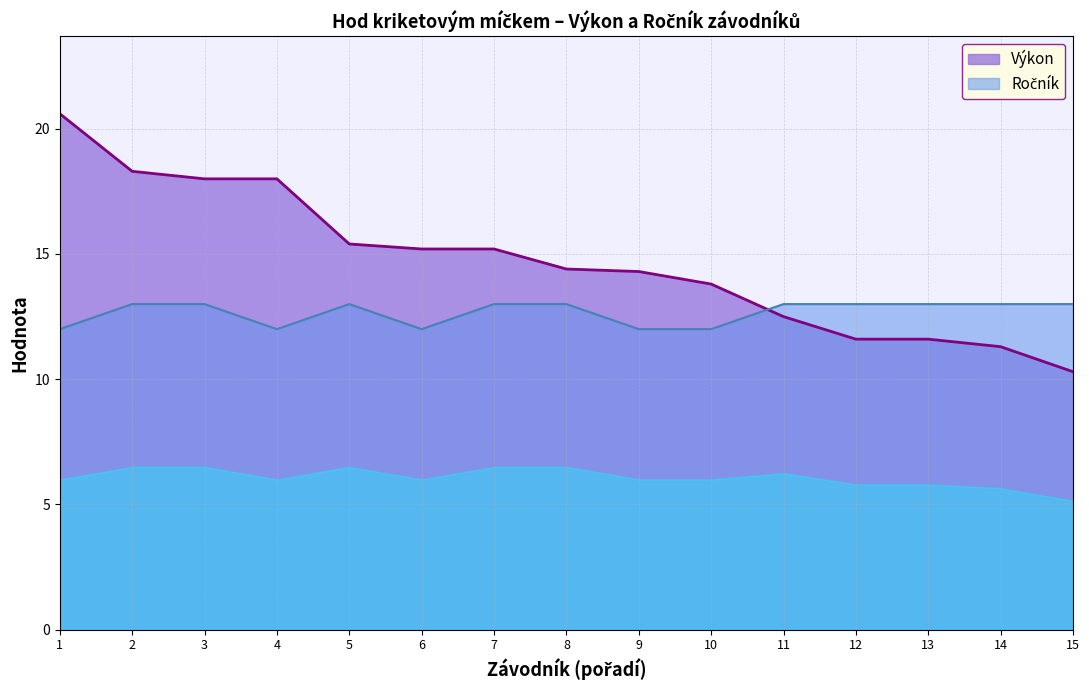

The value of Výkon at 3 is 18.0. True or false?

True